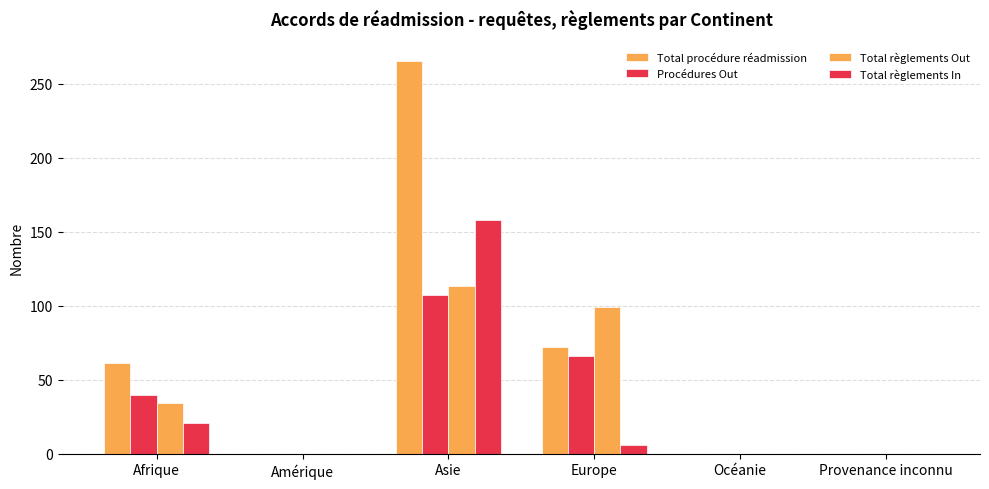

How many series are shown in this chart?

4